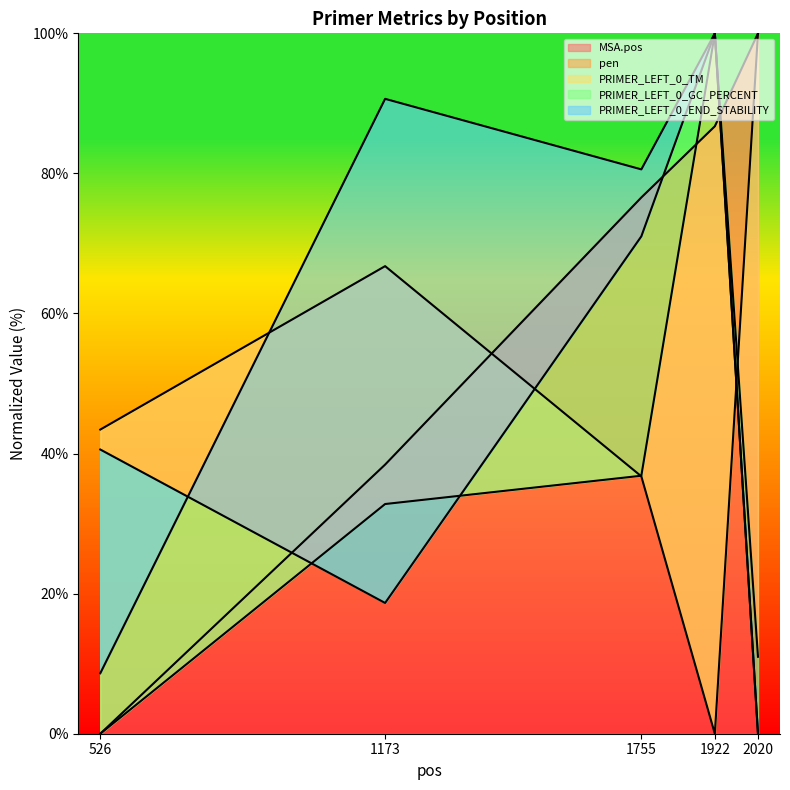

The value of PRIMER_LEFT_0_TM at 526 is -59.8. True or false?

False